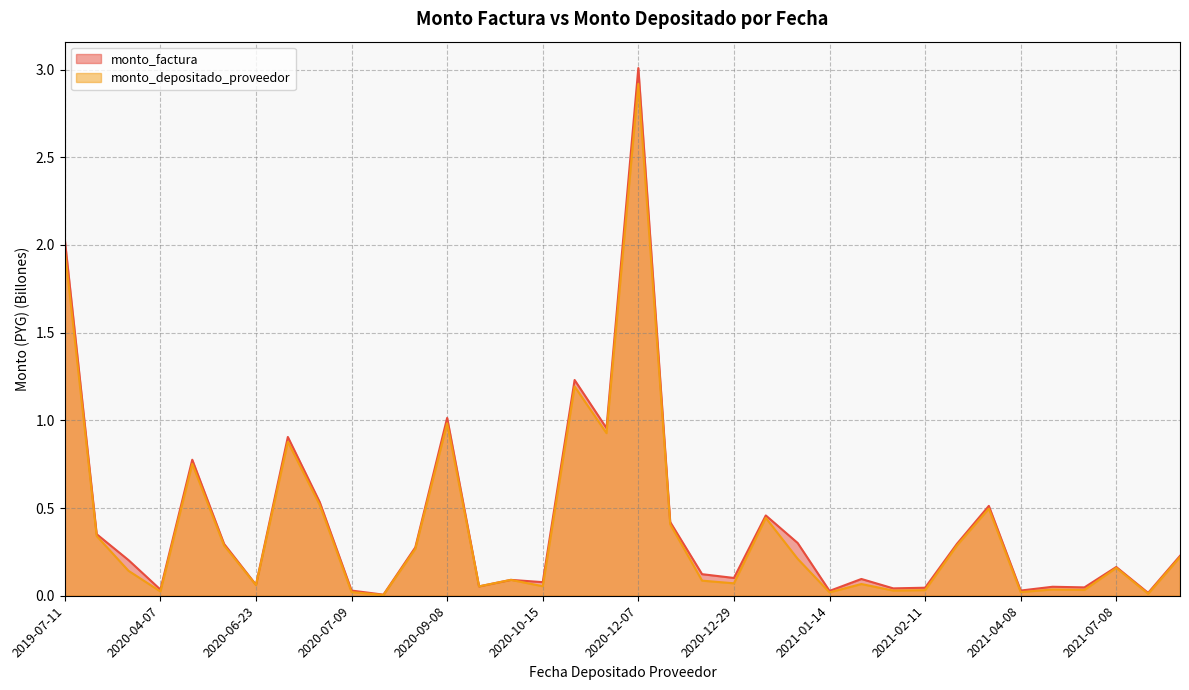

List the series in order of their overall mean, lowest first.

monto_depositado_proveedor, monto_factura